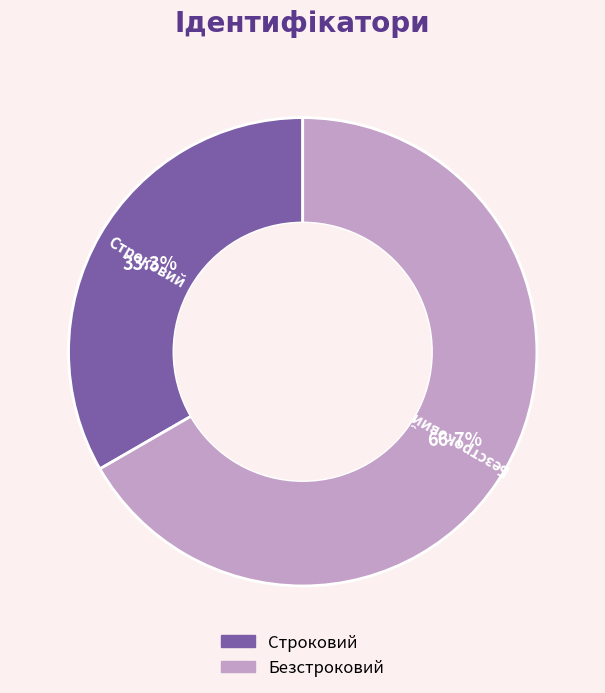

Is Строковий the majority of the pie?

No